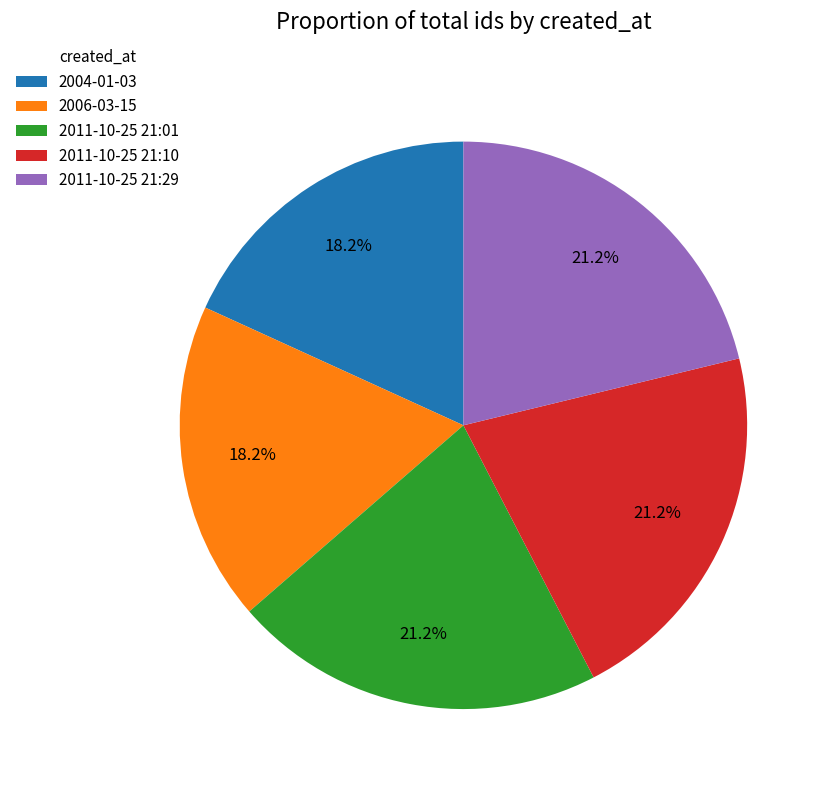

The 2006-03-15 slice represents 18% of the pie. True or false?

True